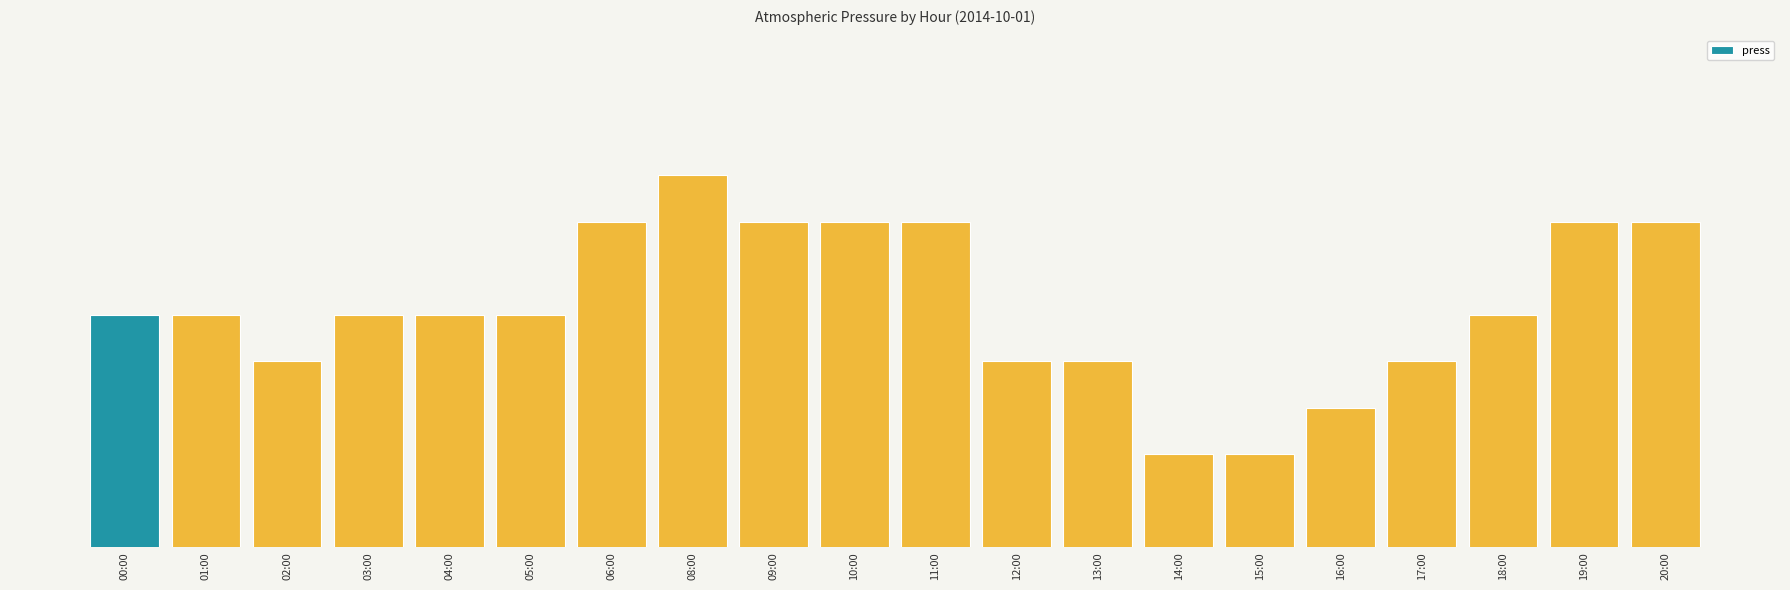

What is the label of the 4th bar from the right?

17:00